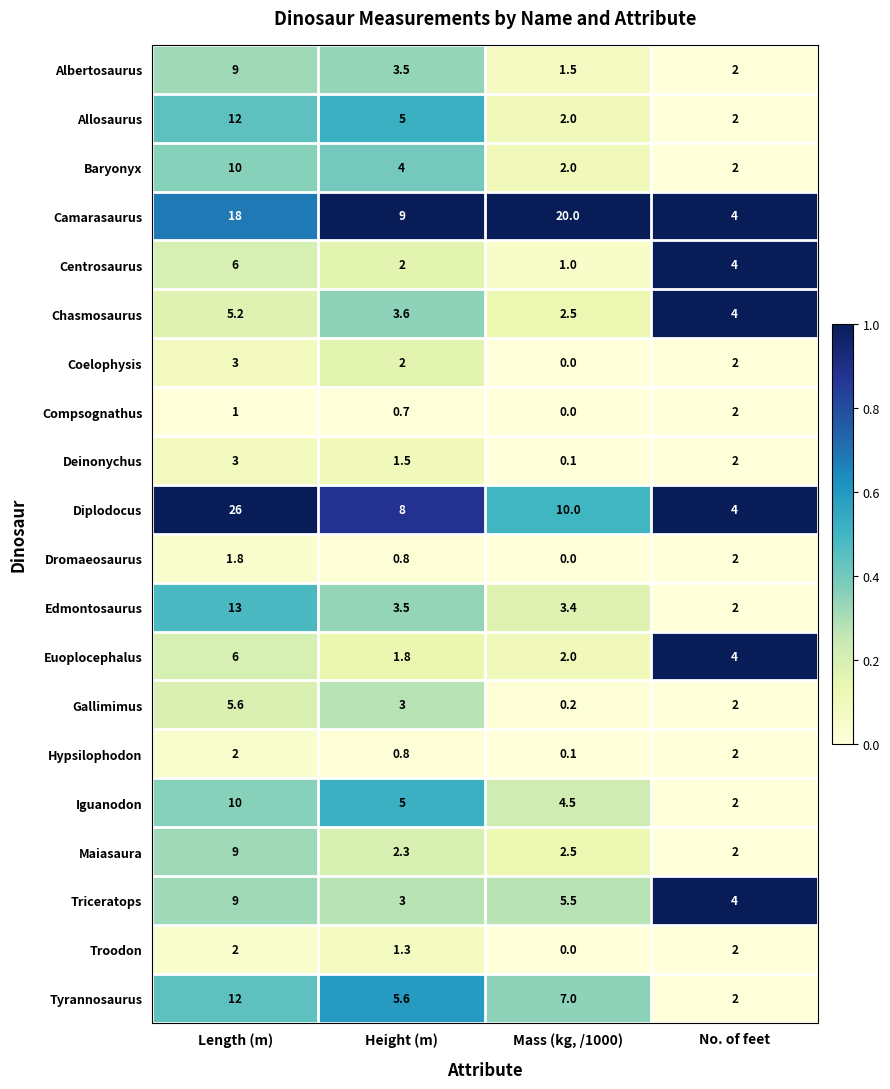

Read the Coelophysis value at Height (m).

2.0